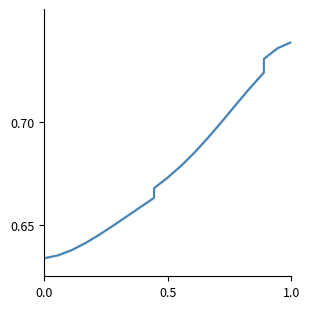

Does the chart have visible grid lines?

No